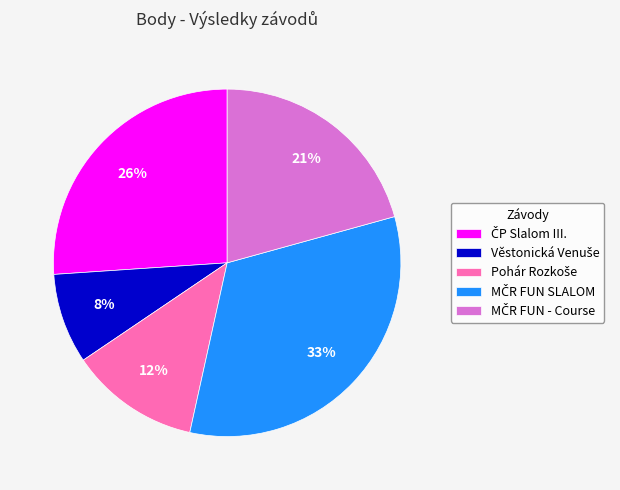

Count the number of slices in the pie.

5